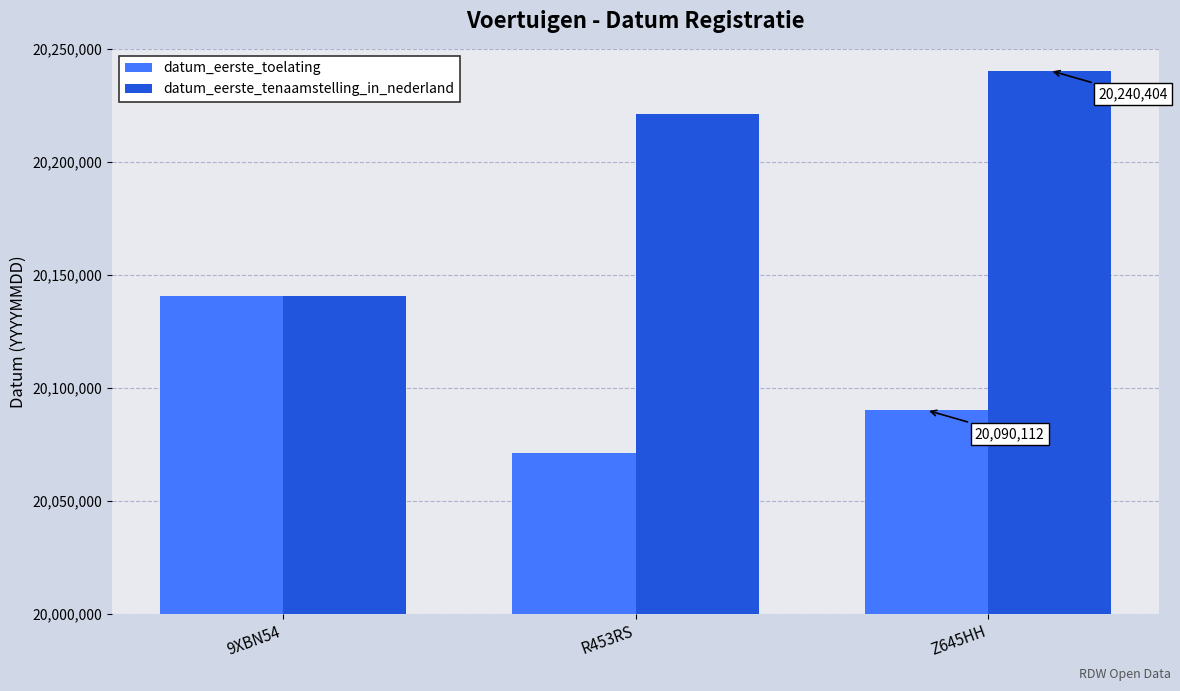

At which label does datum_eerste_toelating first exceed 20090112?

9XBN54